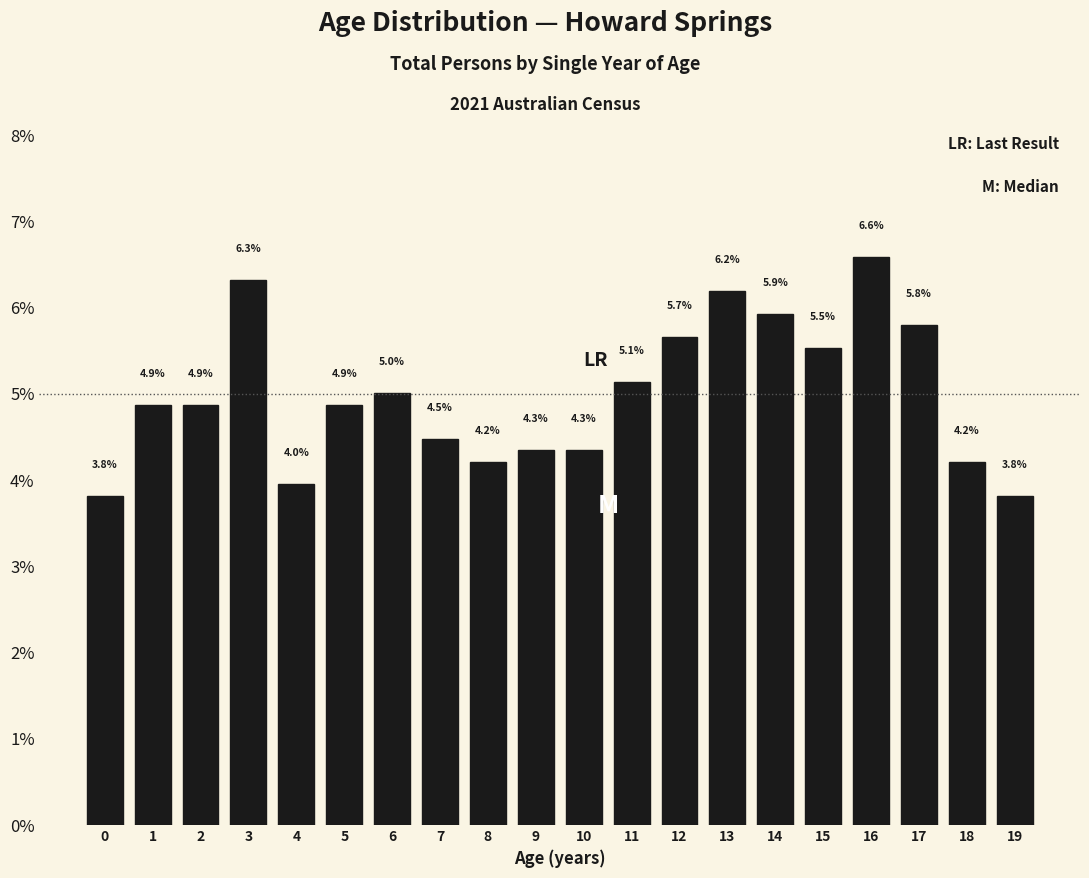

Reading left to right, transcribe all the data shown in this chart.

0=3.8	1=4.9	2=4.9	3=6.3	4=4.0	5=4.9	6=5.0	7=4.5	8=4.2	9=4.3	10=4.3	11=5.1	12=5.7	13=6.2	14=5.9	15=5.5	16=6.6	17=5.8	18=4.2	19=3.8